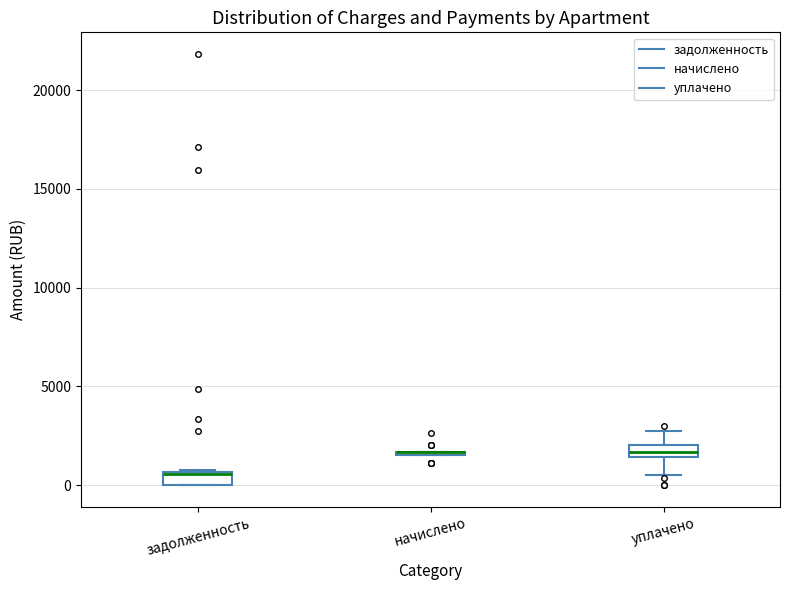

Where is the lower edge of the box for уплачено on the y-axis? The values are not printed on the chart, so give them approximately, as read against the axis.

1500